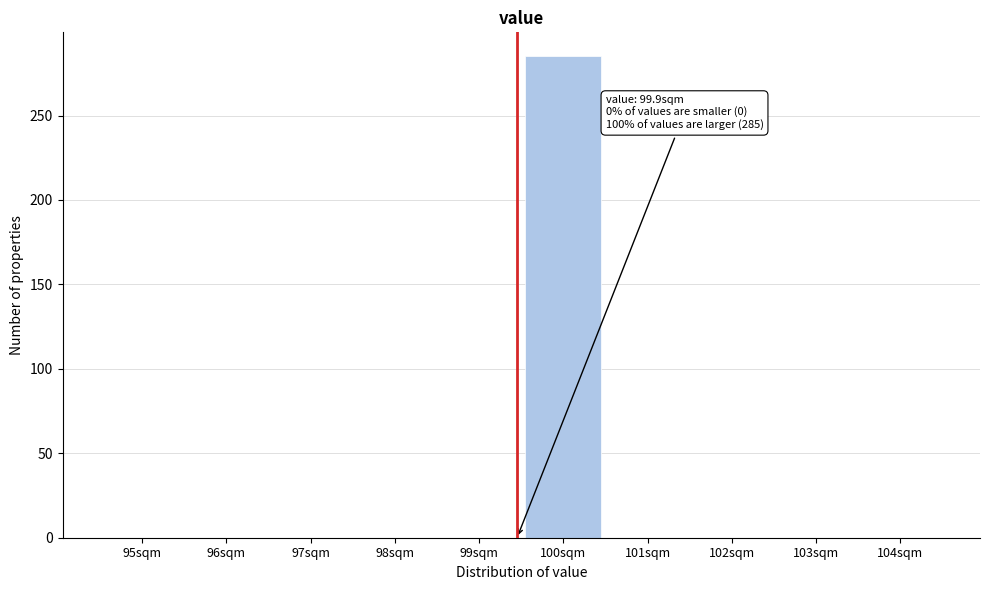

Reading left to right, transcribe all the data shown in this chart.

95sqm=0	96sqm=0	97sqm=0	98sqm=0	99sqm=0	100sqm=285	101sqm=0	102sqm=0	103sqm=0	104sqm=0